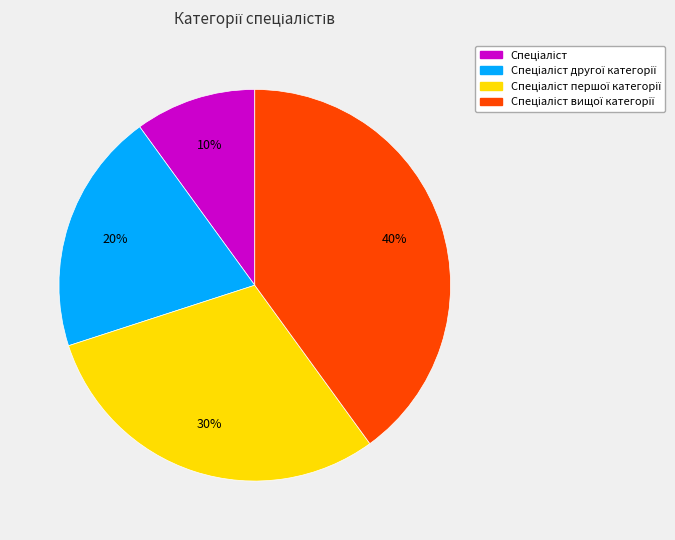

Count the number of slices in the pie.

4